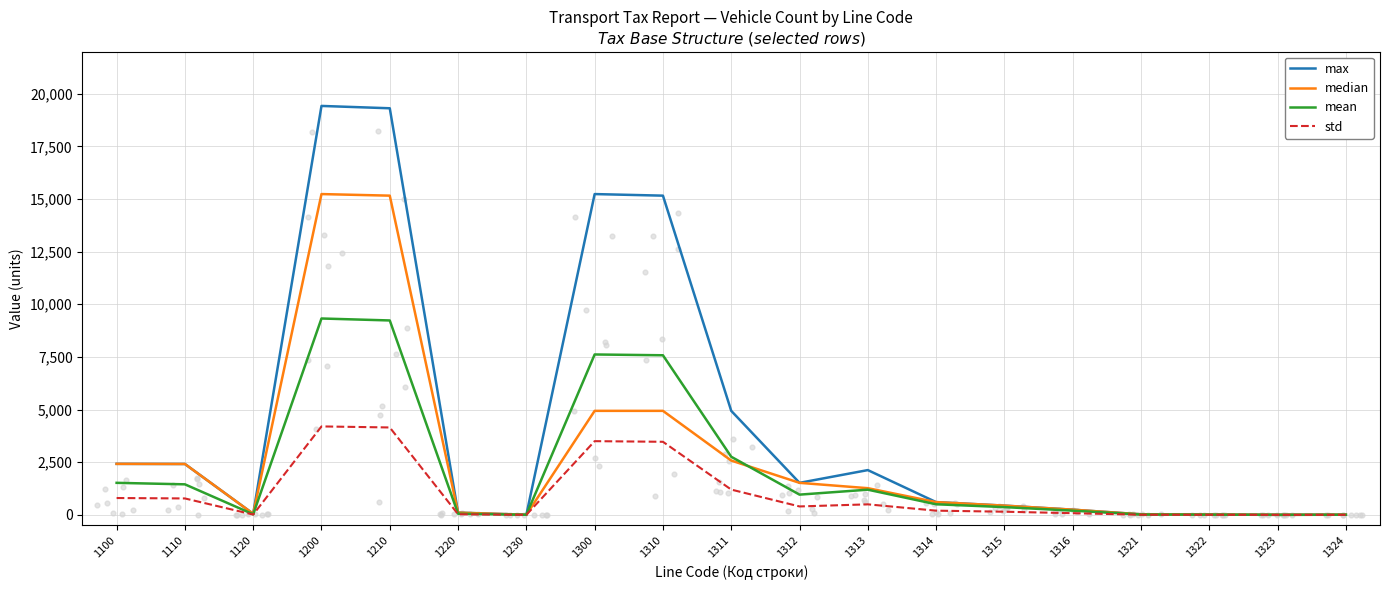

Which series has the largest total across all categories?

max